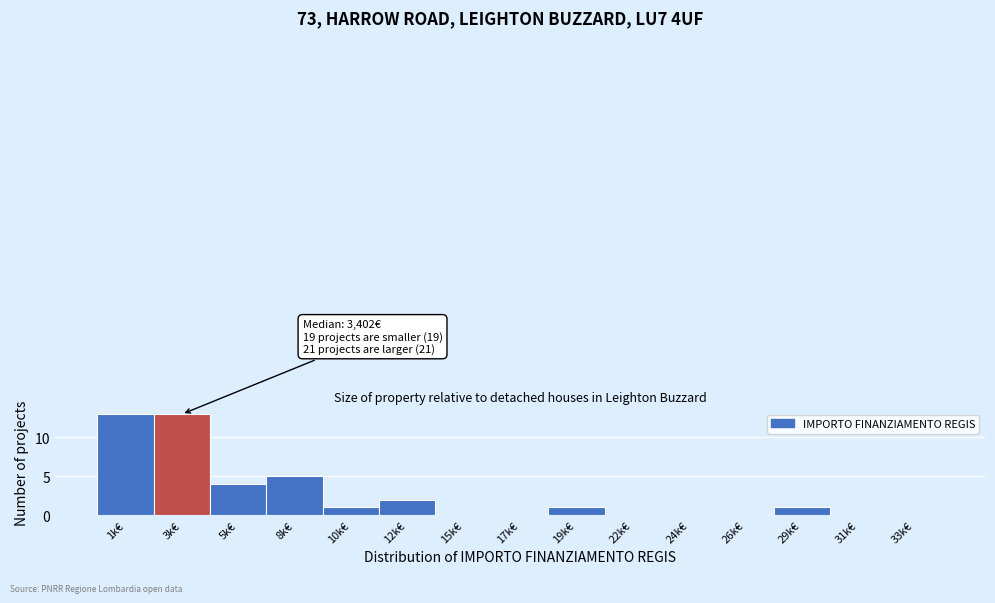

Reading left to right, what are all the values shown in this chart?

1k€=13	3k€=13	5k€=4	8k€=5	10k€=1	12k€=2	15k€=0	17k€=0	19k€=1	22k€=0	24k€=0	26k€=0	29k€=1	31k€=0	33k€=0